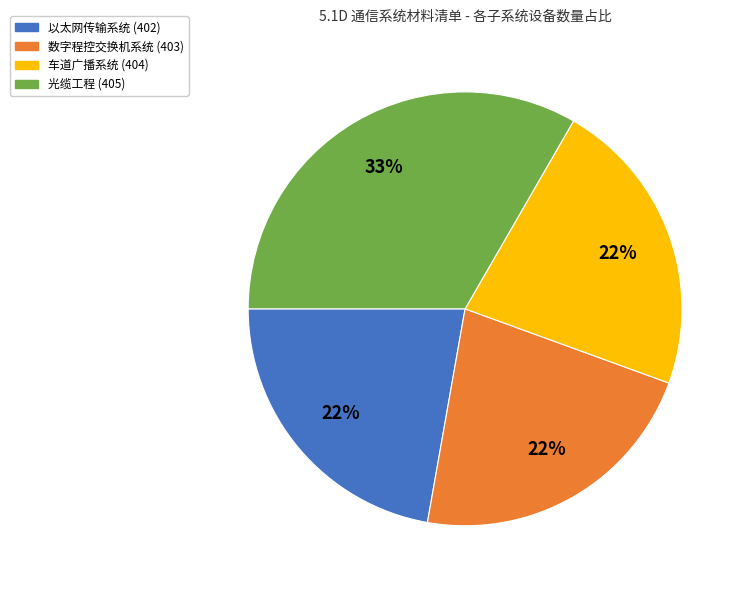

What percentage is the 光缆工程 (405) slice, to the nearest percent?

33%